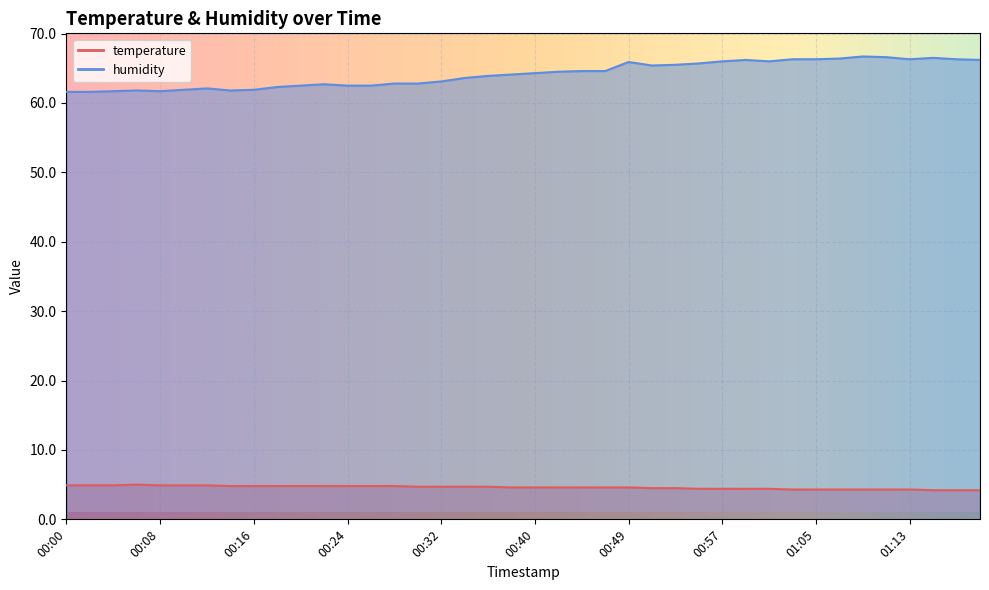

Where is the first local maximum for temperature?

00:06